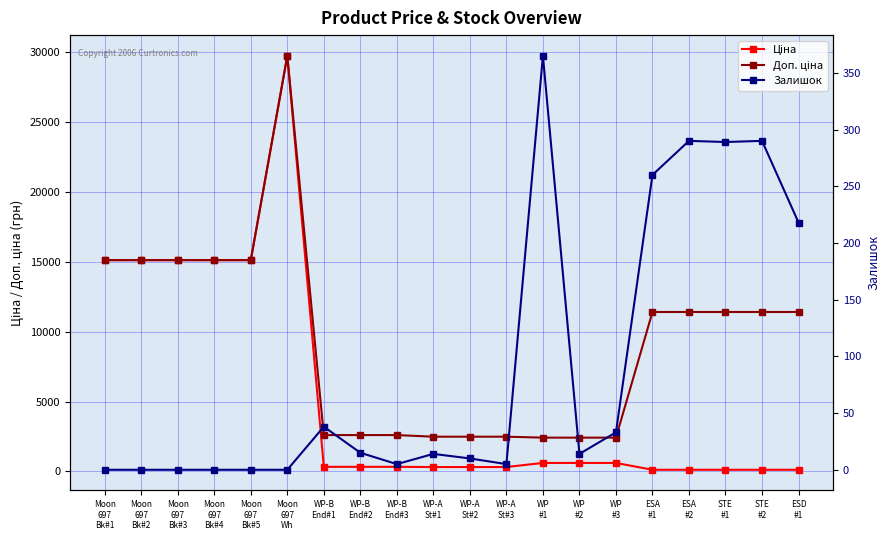

Which series has the largest range (max minus min)?

Ціна